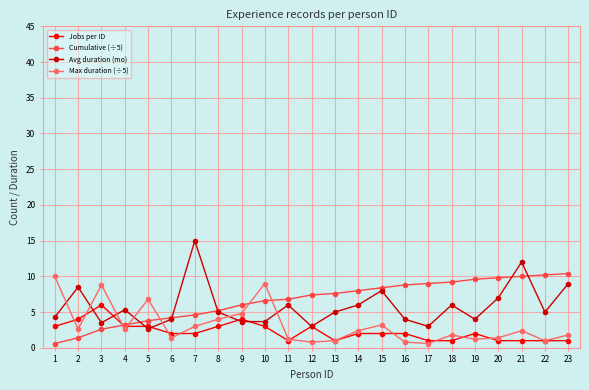

How many lines are shown in the chart?

4